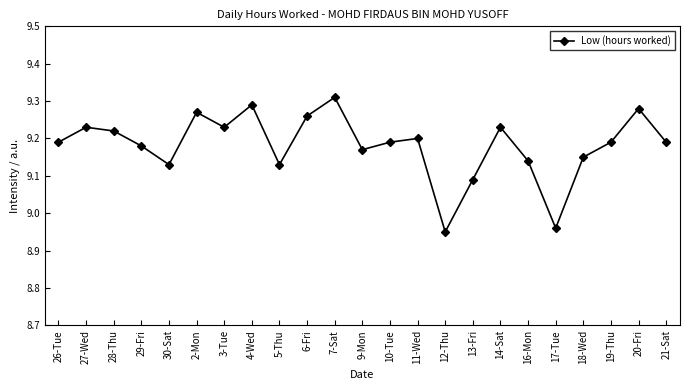

Where does the data first go above 9?

26-Tue